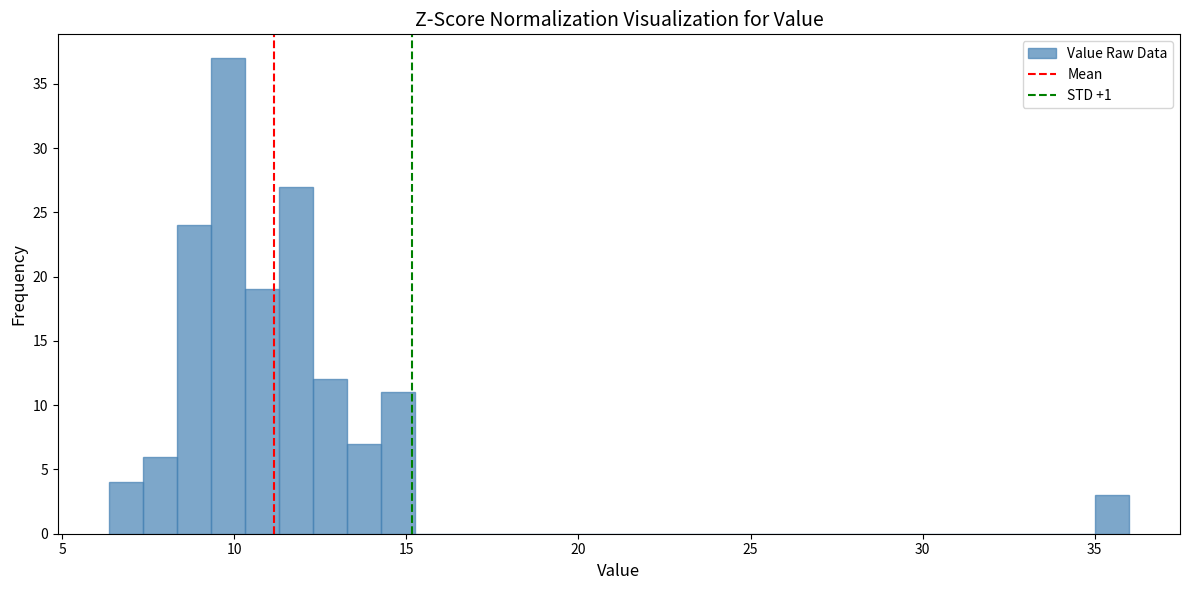

Around what value on the x-axis is the tallest bar? Give the approximate position of its centre, as read against the axis.

10.0